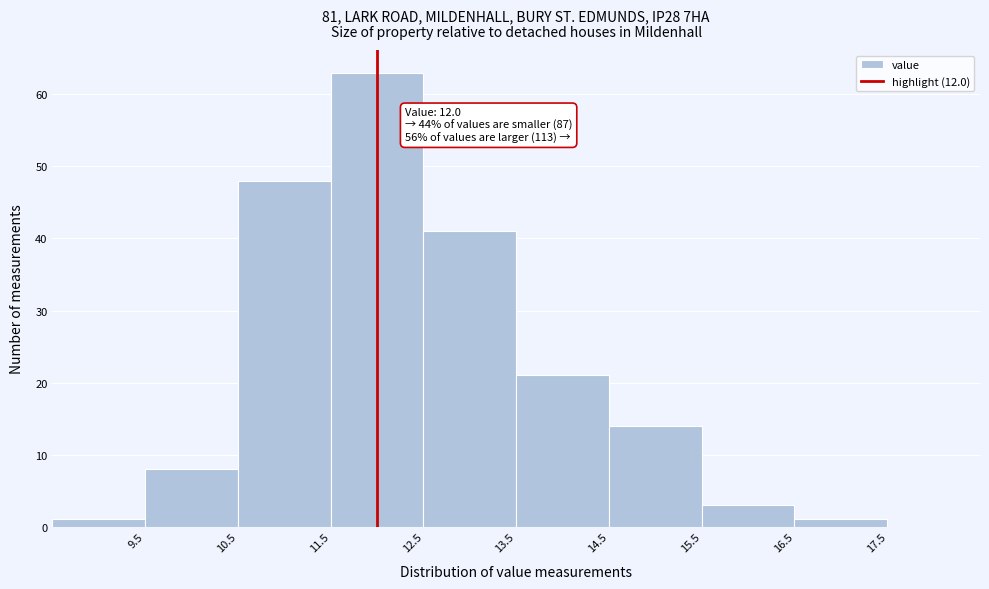

Which range on the x-axis has the tallest bar?

11.5 to 12.5